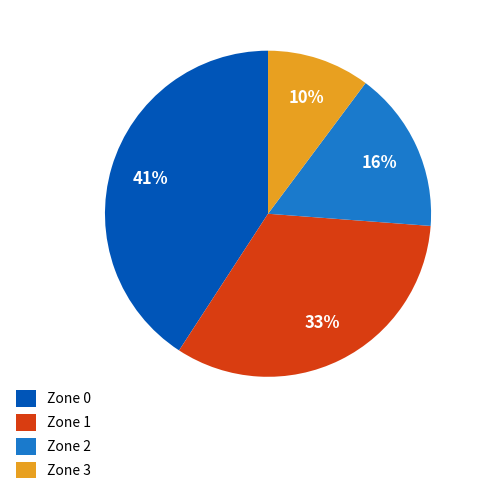

Is there a majority slice in this chart?

No